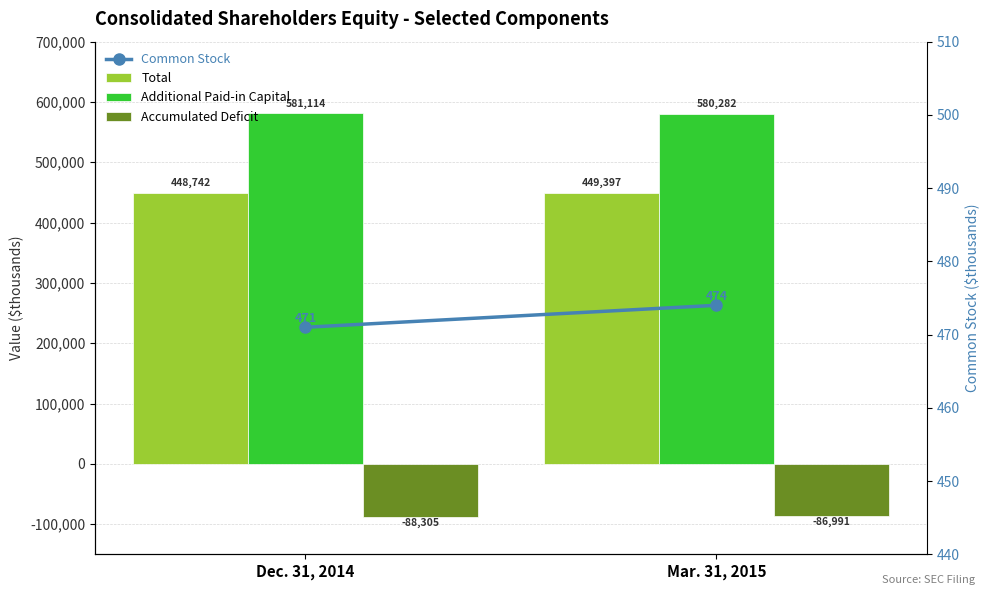

At which category is the sum across all series the highest?

Mar. 31, 2015